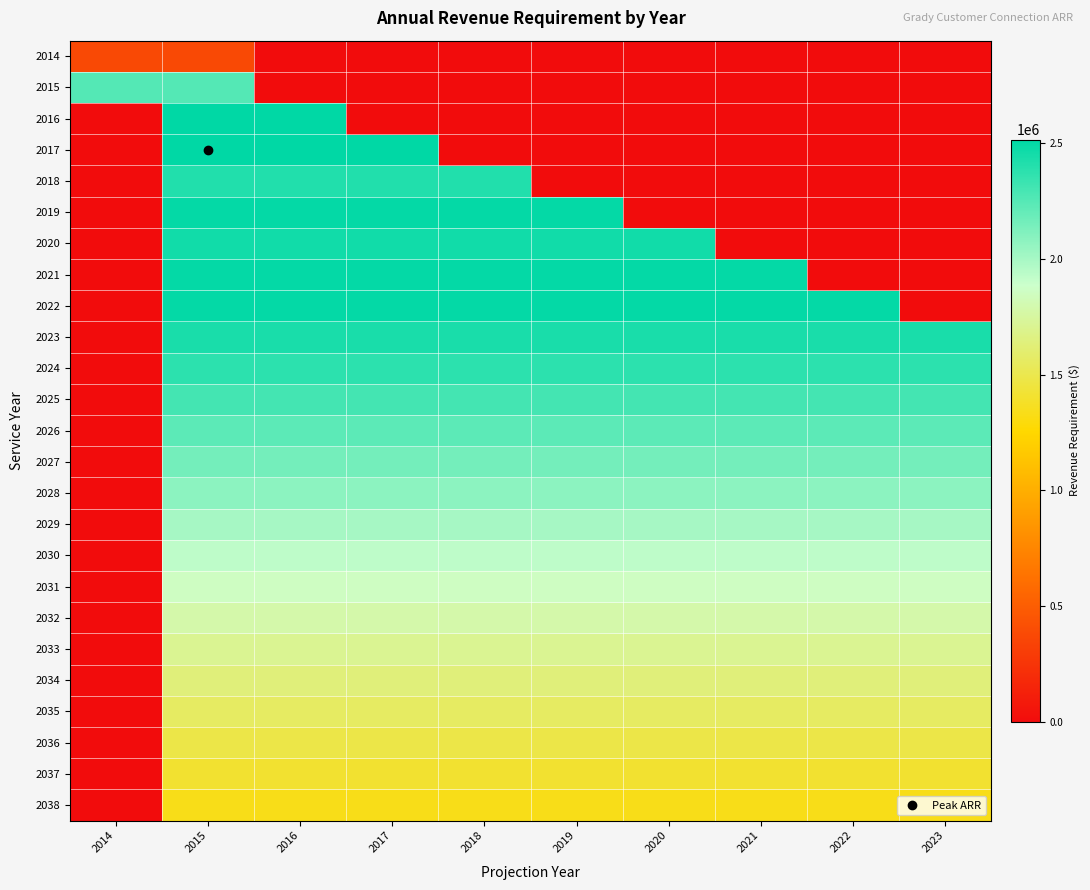

Which category has the lowest value across all series?

2016